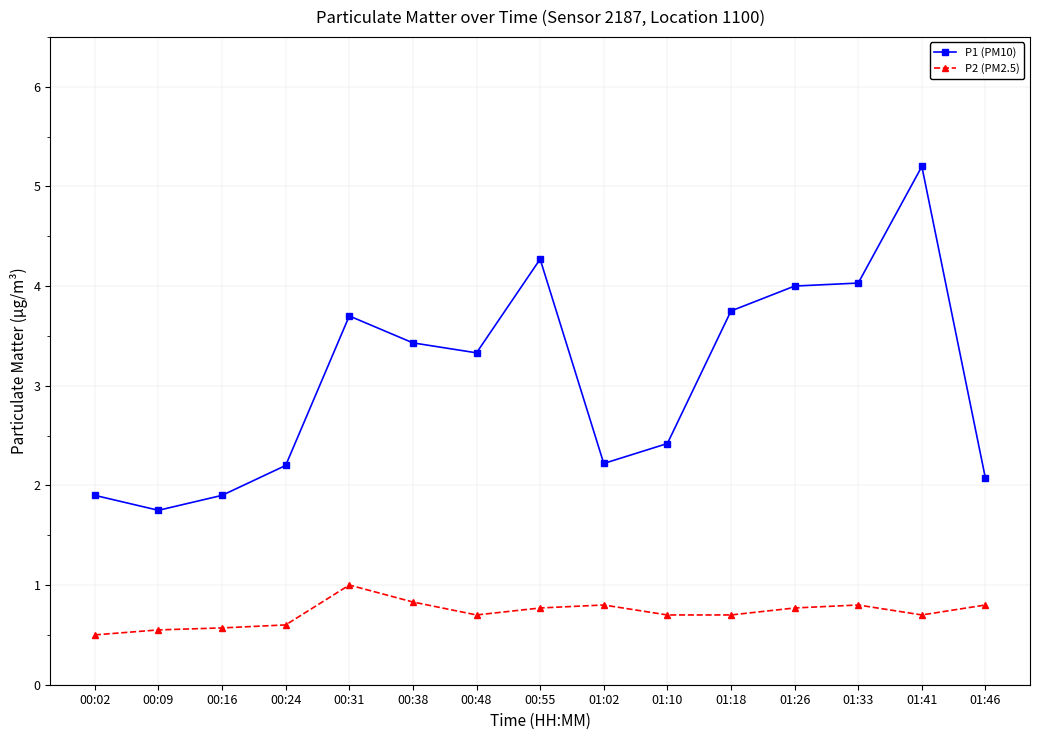

At which category is the sum across all series the highest?

01:41